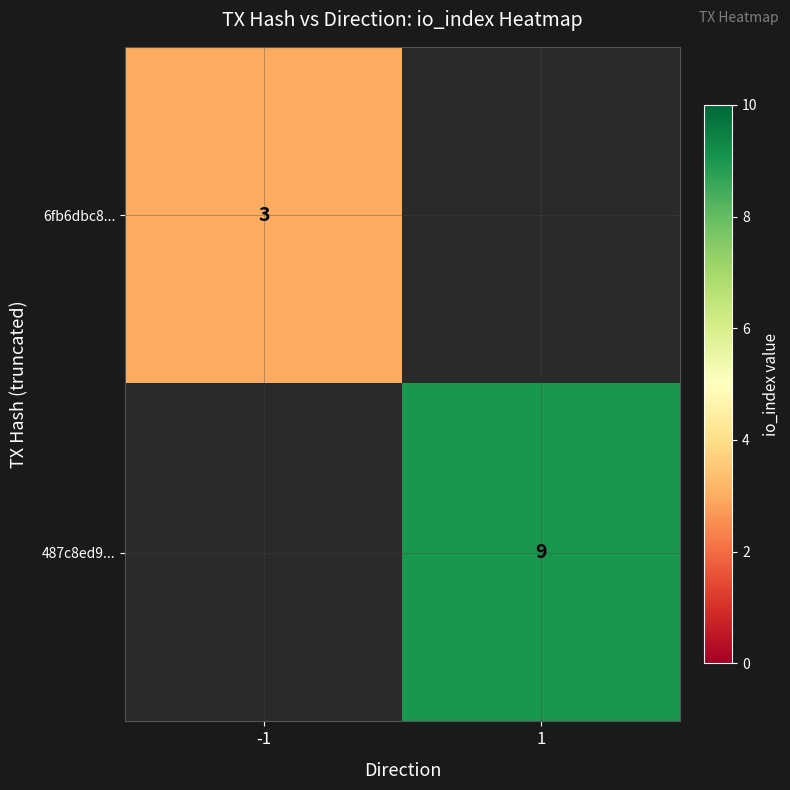

True or false: 487c8ed9... has a value of 9 at 1.

True